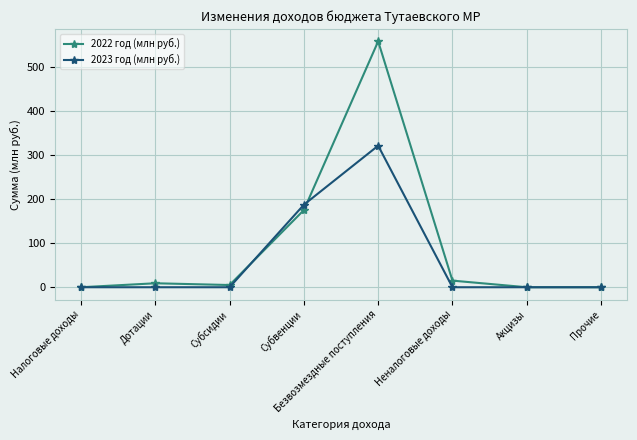

True or false: 2023 год (млн руб.) has more than 0 interior local peaks.

True